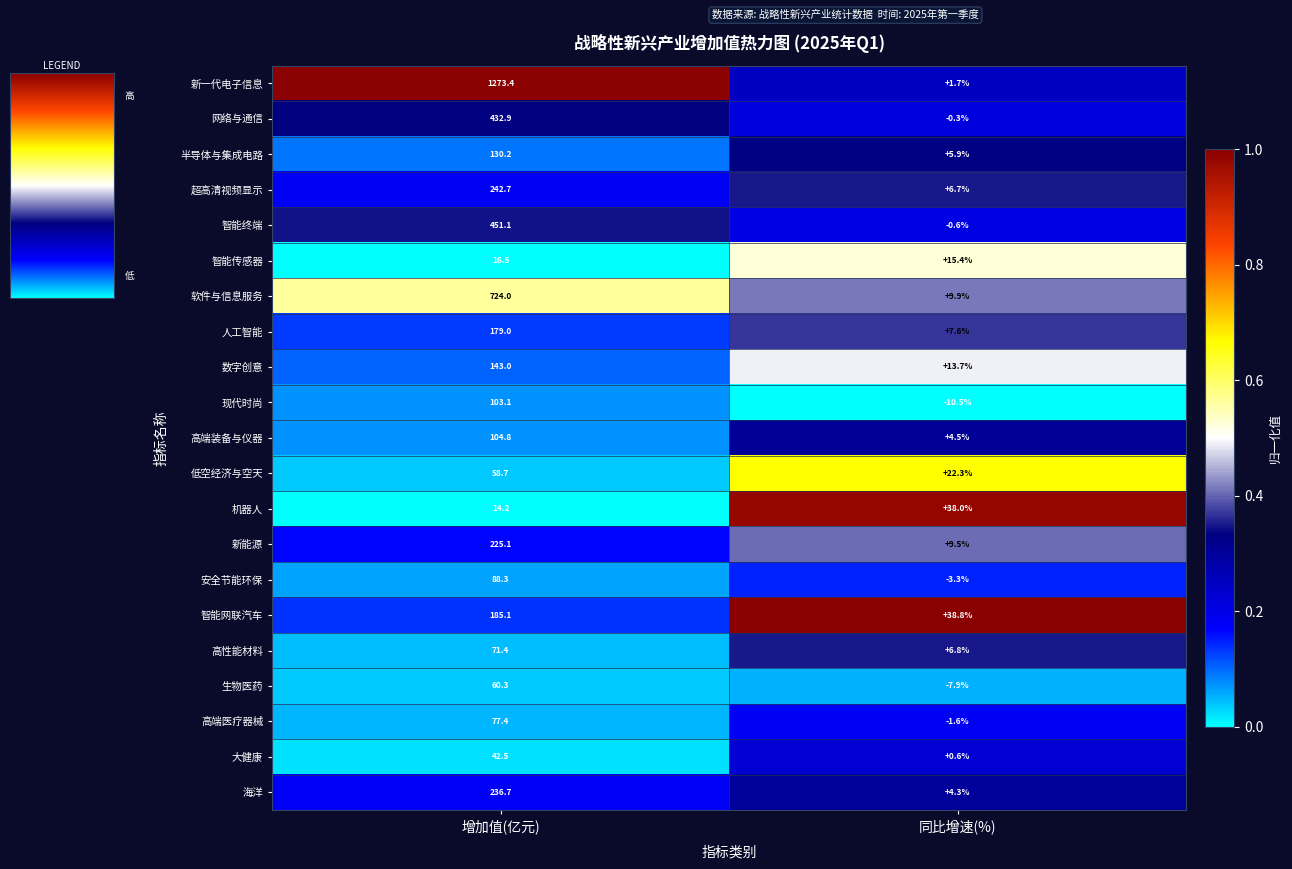

The value of 数字创意 at 增加值(亿元) is 209.3. True or false?

False